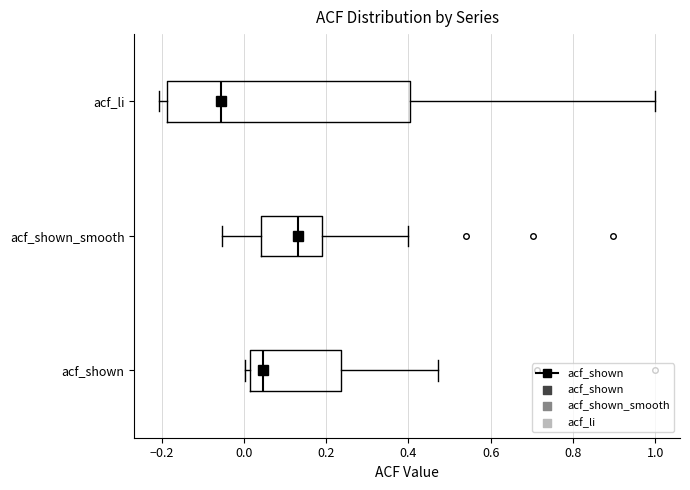

Reading bottom to top, transcribe this box plot: for each box, give where its median line is, the range the box spans, and where its two whiskers end, as read against the x-axis. The values are not printed on the chart, so give them approximately, as read against the axis.

acf_shown: median 0.04, box 0.02 to 0.24, whiskers 0.00 to 0.48
acf_shown_smooth: median 0.14, box 0.04 to 0.18, whiskers -0.06 to 0.40
acf_li: median -0.06, box -0.18 to 0.40, whiskers -0.20 to 1.00